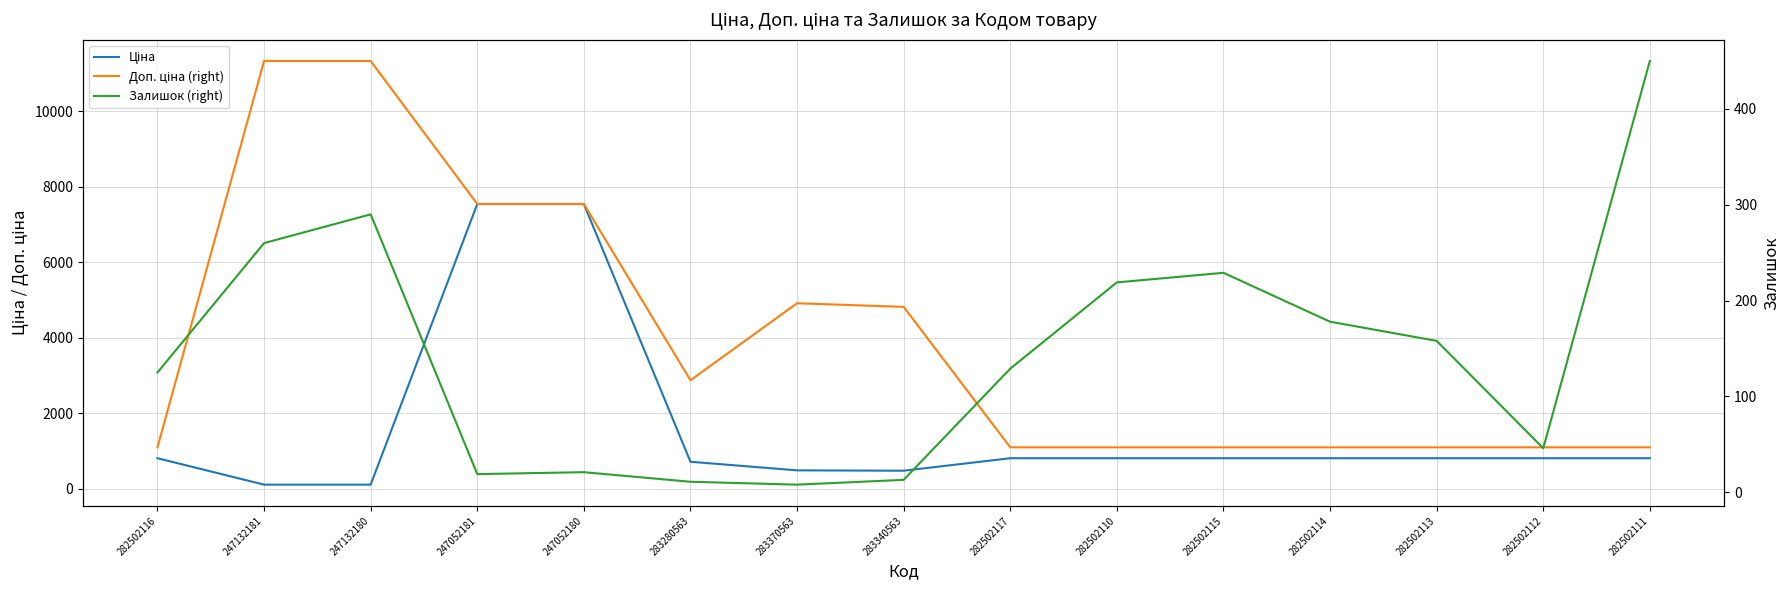

What is the label of the 2nd point from the right?

282502112